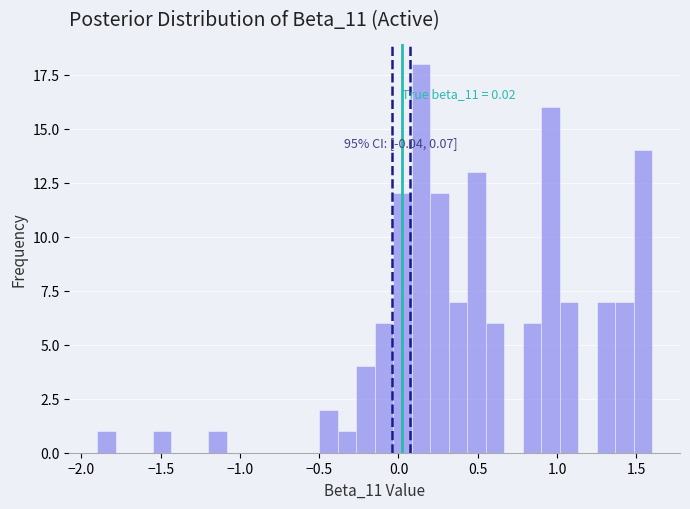

Around what value on the x-axis is the tallest bar? Give the approximate position of its centre, as read against the axis.

0.15